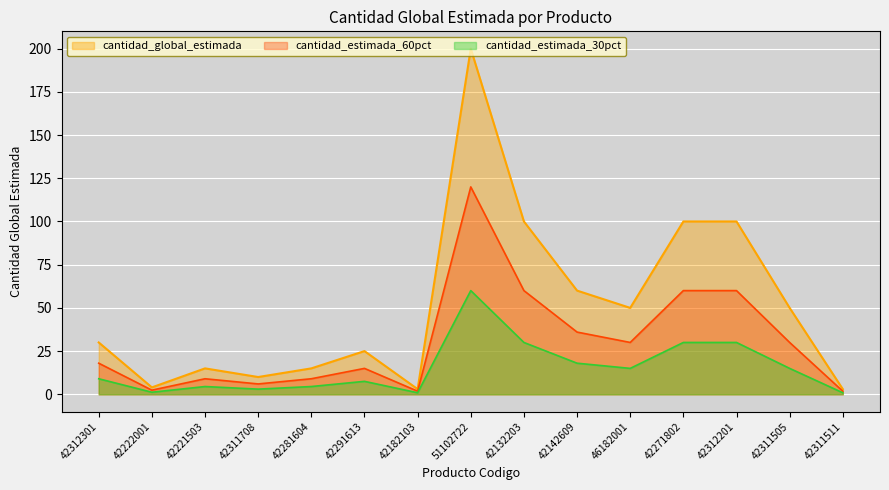

How many data points does each series have?

15